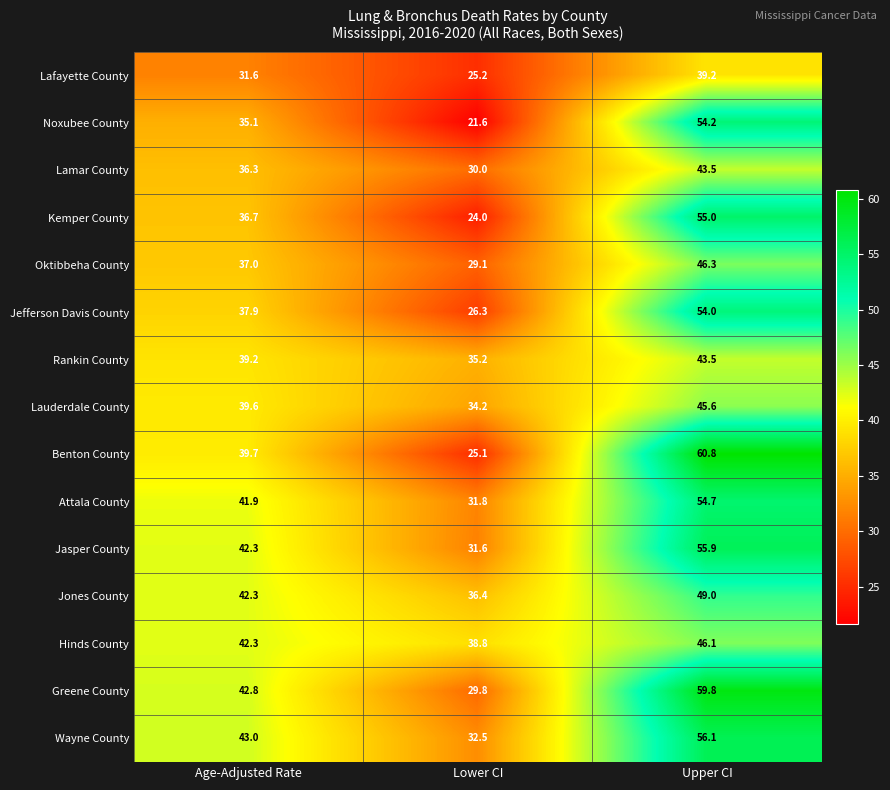

The value of Noxubee County at Upper CI is 54.2. True or false?

True